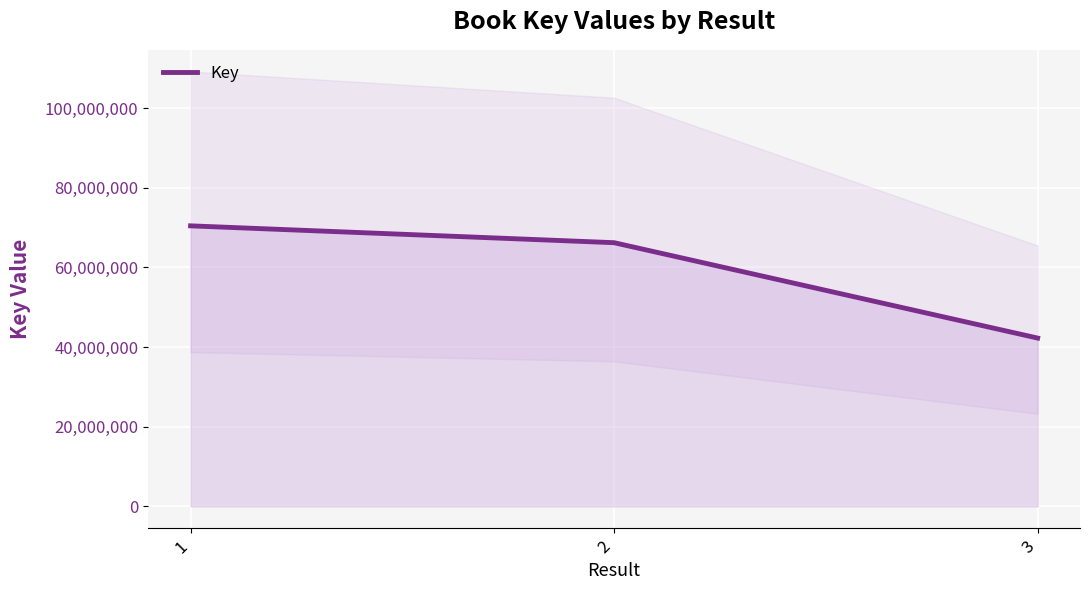

At which label does the data first exceed 66219072?

1